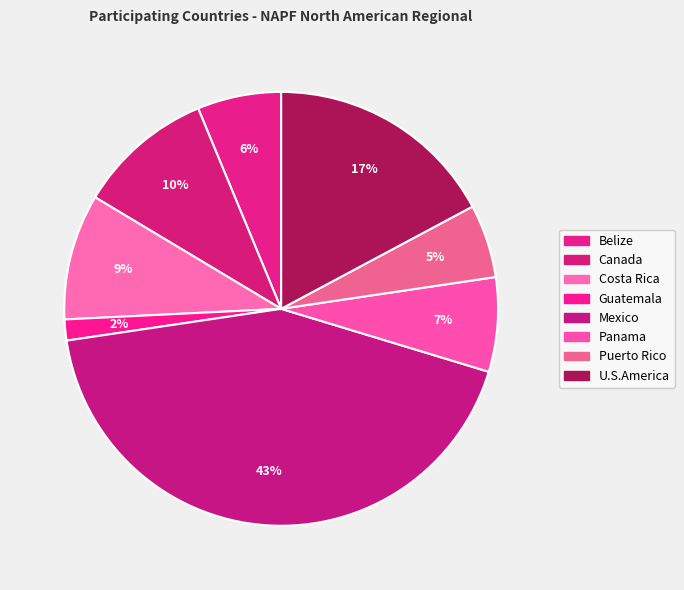

Is it true that U.S.America is 23% of the pie?

False